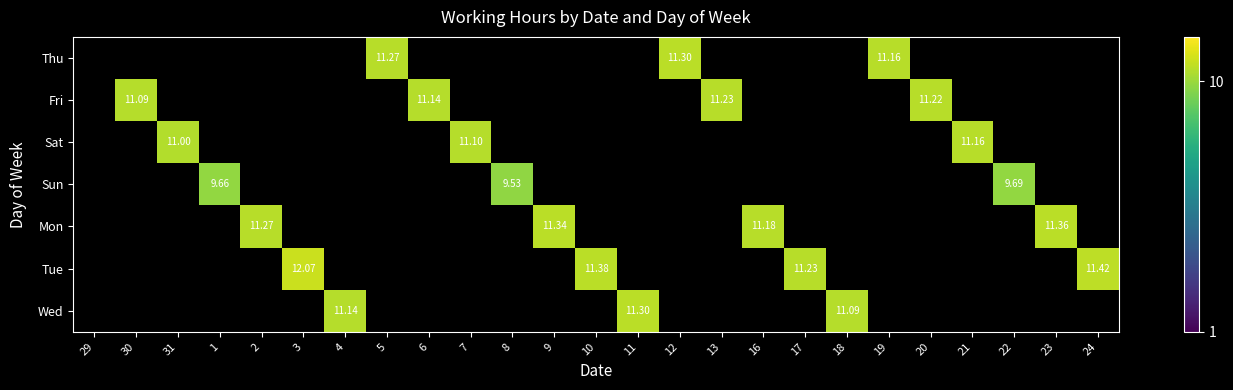

Is the value of Wed at 6 greater than the value of Mon at 20?

No